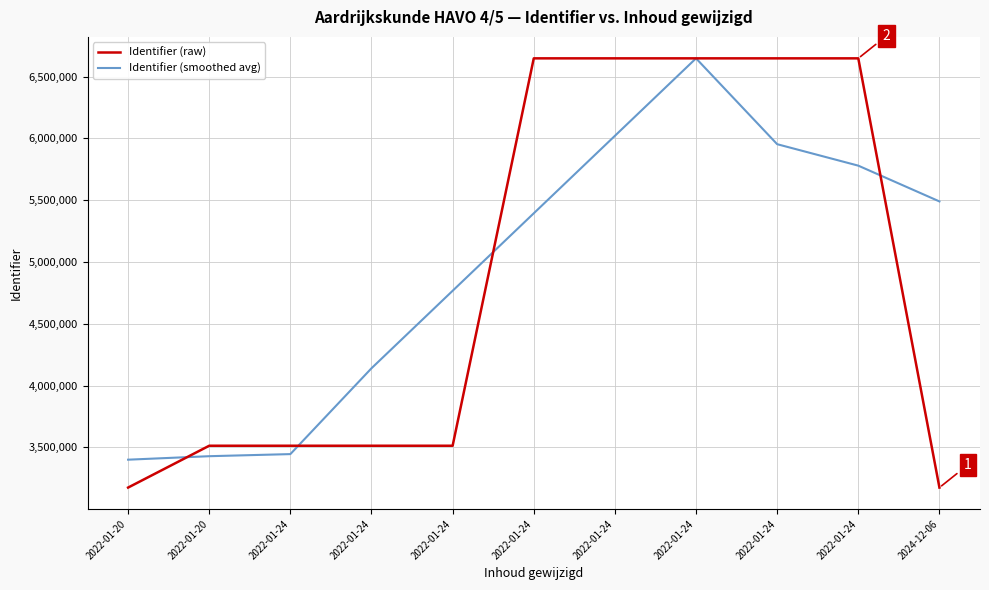

Does the chart have visible grid lines?

Yes